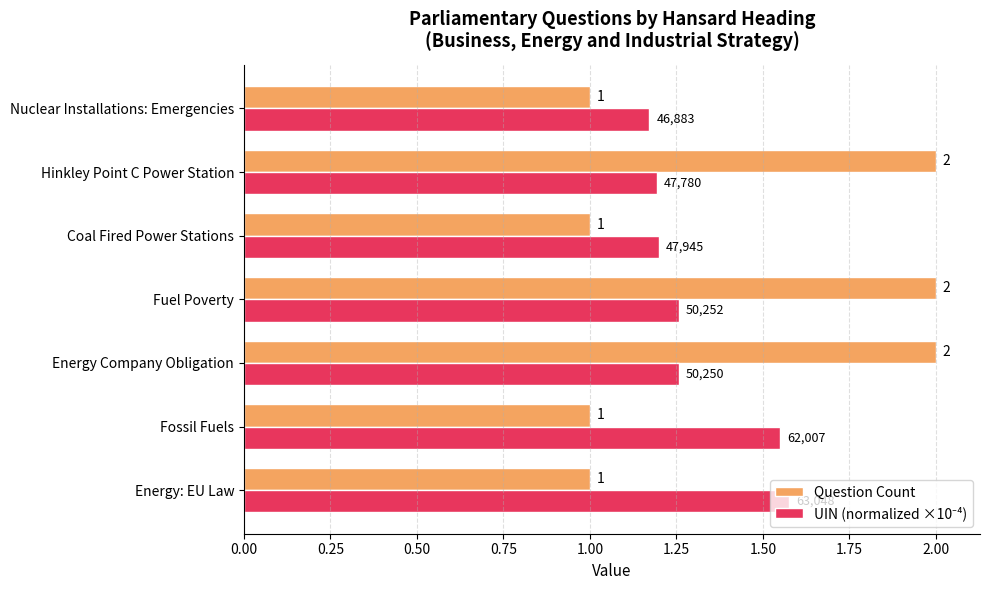

What is the greatest value displayed?

2.0